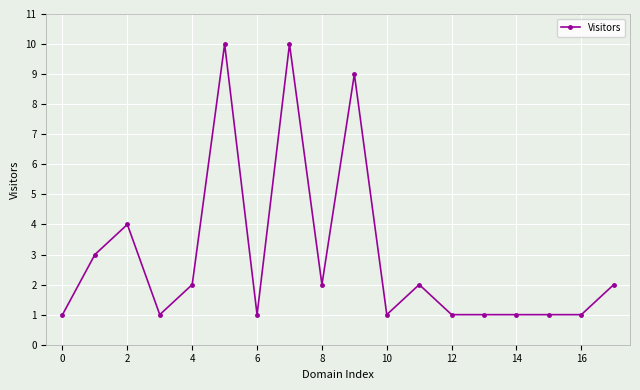

How many values are between 1 and 3?

14